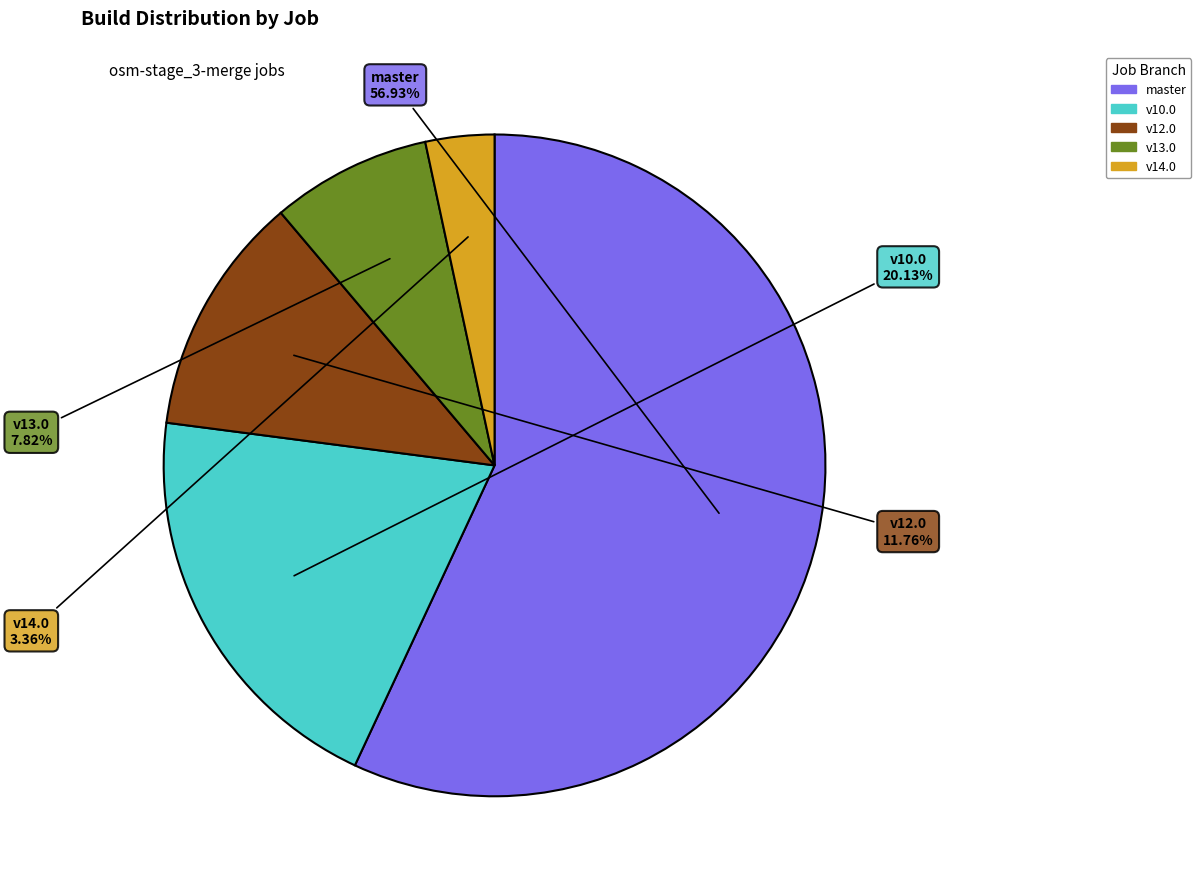

How many slices are in this pie chart?

5